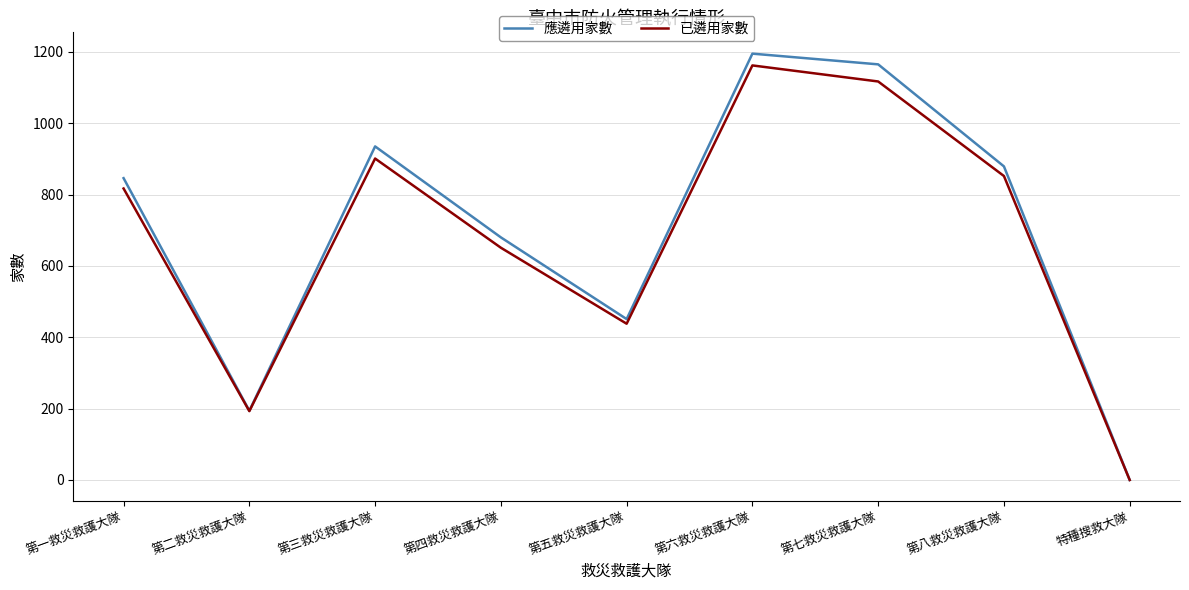

How many interior local valleys does the 應遴用家數 series have?

2